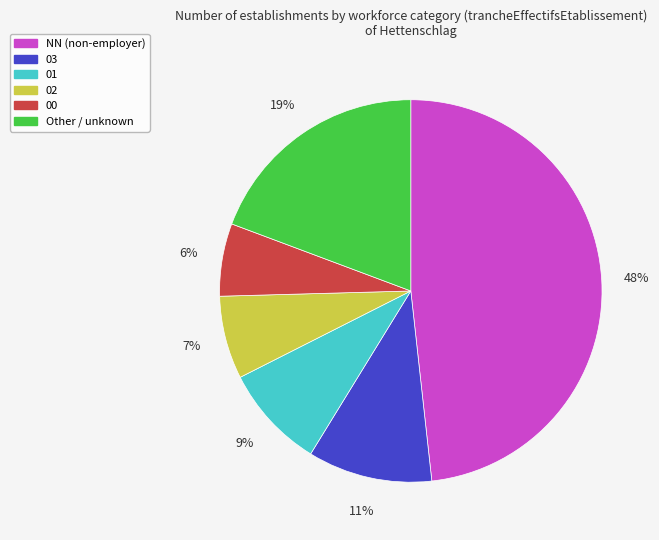

How many segments does this pie chart have?

6